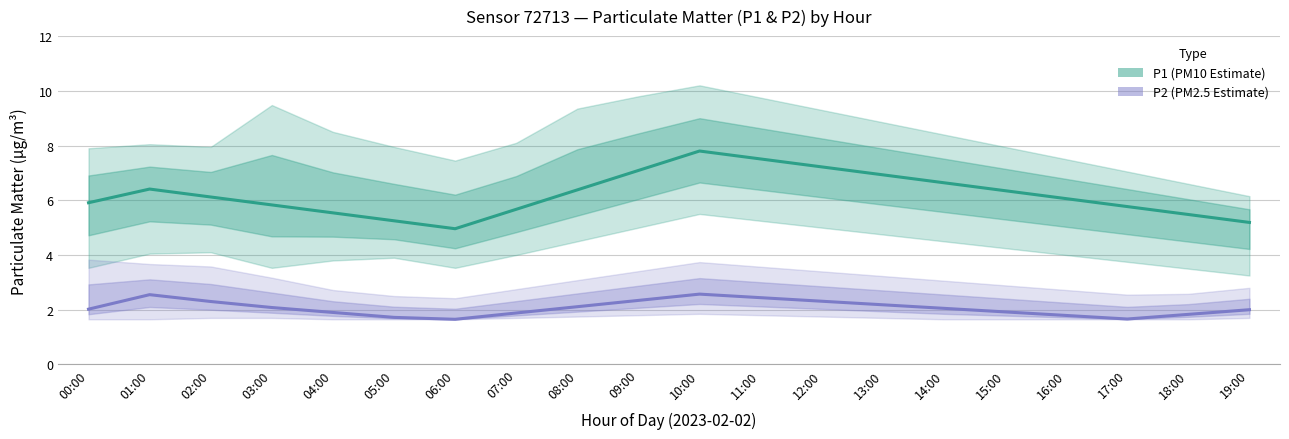

Reading left to right, what are all the values shown in this chart?

P1 (Estimate): 5.9	6.4	6.1	5.8	5.5	5.2	5.0	5.7	6.4	7.1	7.8	7.5	7.2	6.9	6.6	6.3	6.1	5.8	5.5	5.2
P2 (Estimate): 2.0	2.5	2.3	2.1	1.9	1.7	1.6	1.9	2.1	2.3	2.6	2.4	2.3	2.2	2.0	1.9	1.8	1.7	1.8	2.0